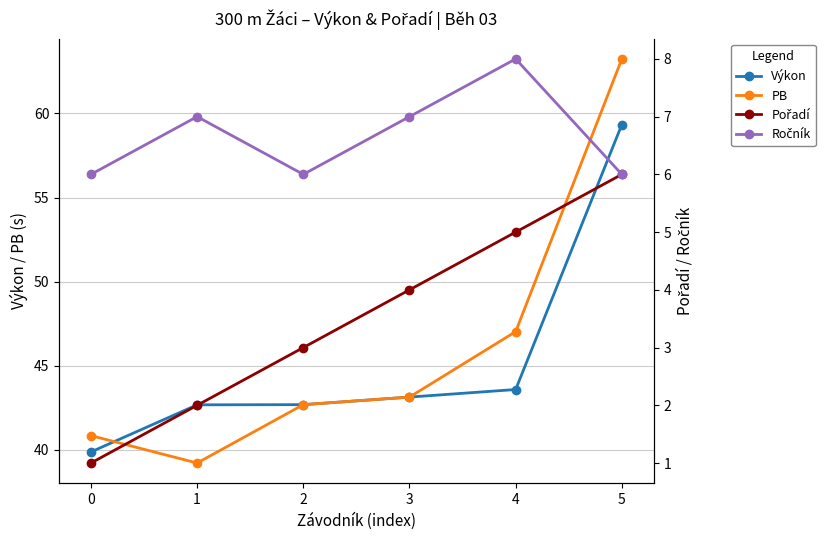

Reading left to right, transcribe all the data shown in this chart.

Výkon: 0=39.9	1=42.7	2=42.7	3=43.1	4=43.6	5=59.3
PB: 0=40.9	1=39.2	2=42.7	3=43.1	4=47.0	5=63.2
Pořadí: 0=1.0	1=2.0	2=3.0	3=4.0	4=5.0	5=6.0
Ročník: 0=6.0	1=7.0	2=6.0	3=7.0	4=8.0	5=6.0